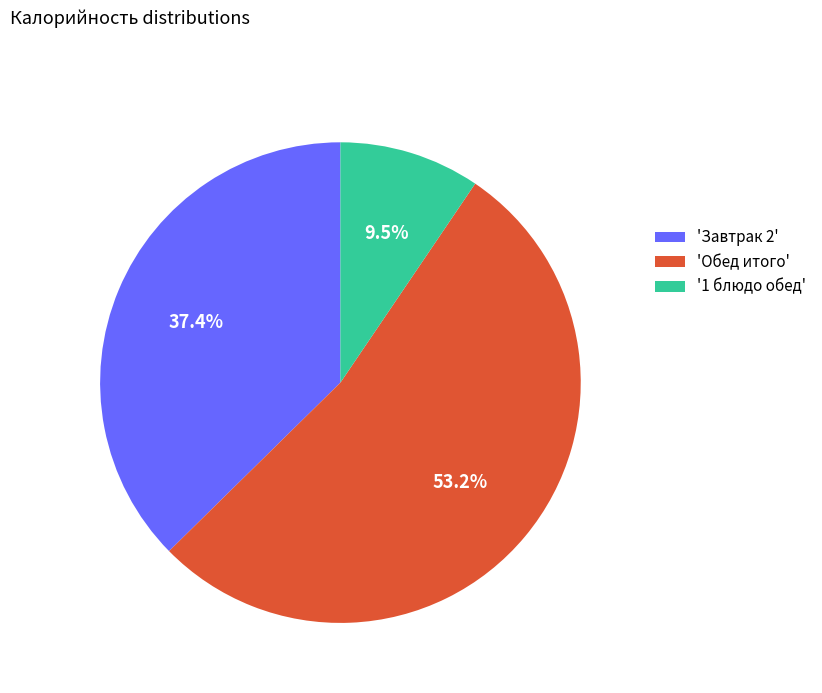

How much of the chart is everything except '1 блюдо обед'?

90.5%